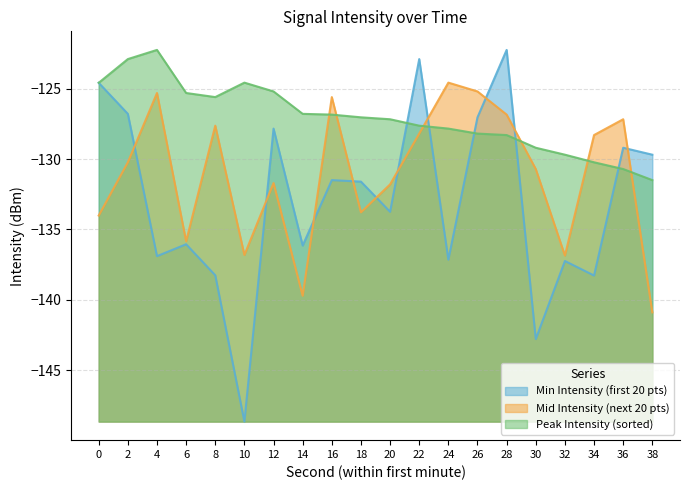

At which category does min_intensity reach its first local peak?

6